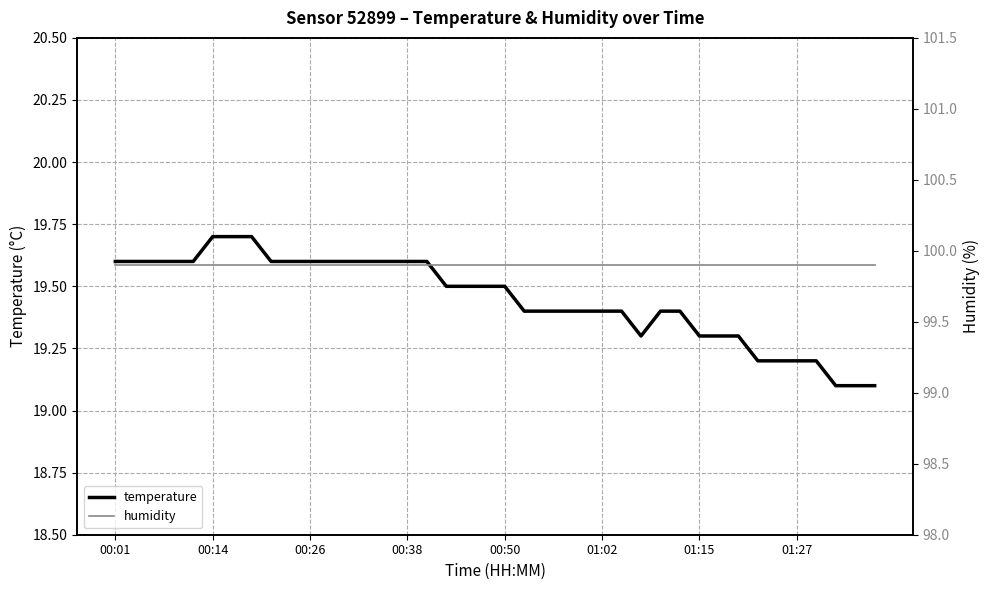

True or false: temperature and humidity cross at least once.

False